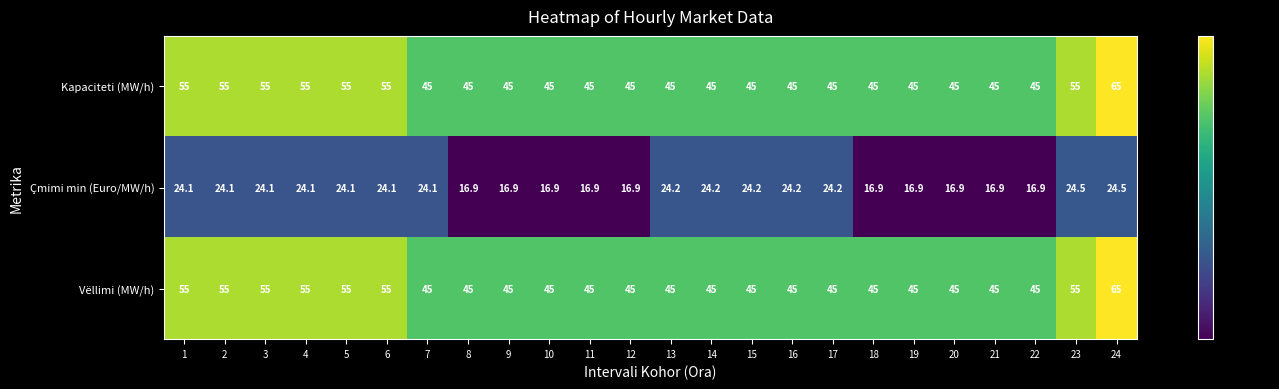

Which category has the highest value across all series?

24